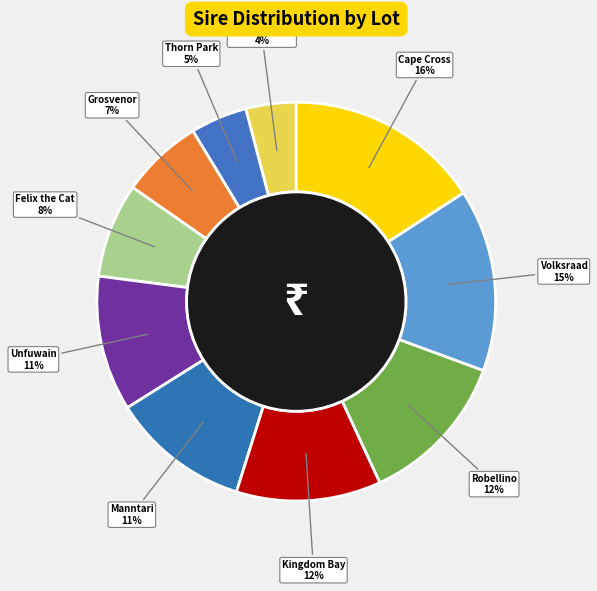

Combined, do Grosvenor and Volksraad account for over 50%?

No